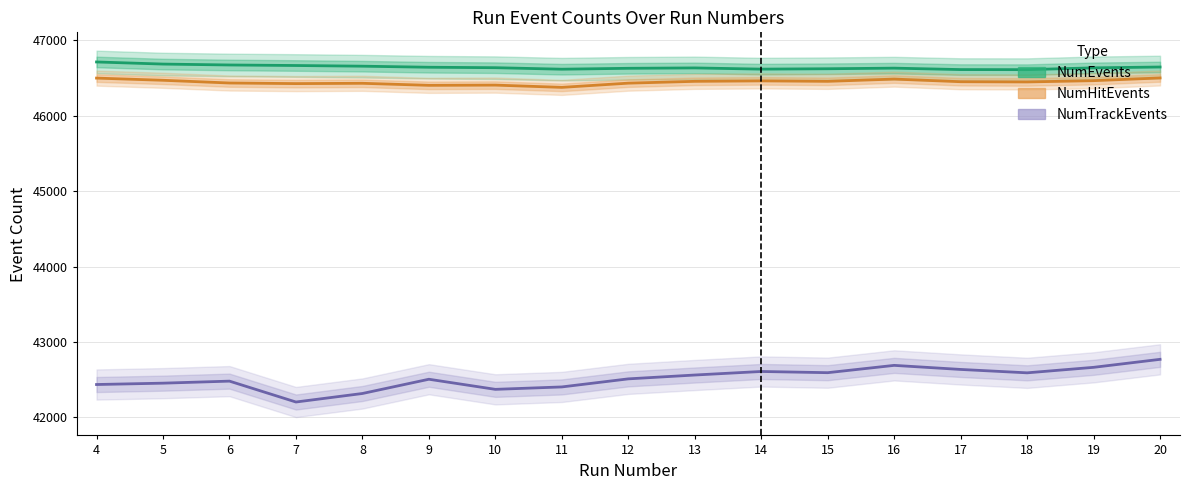

Which series has the largest range (max minus min)?

NumTrackEvents